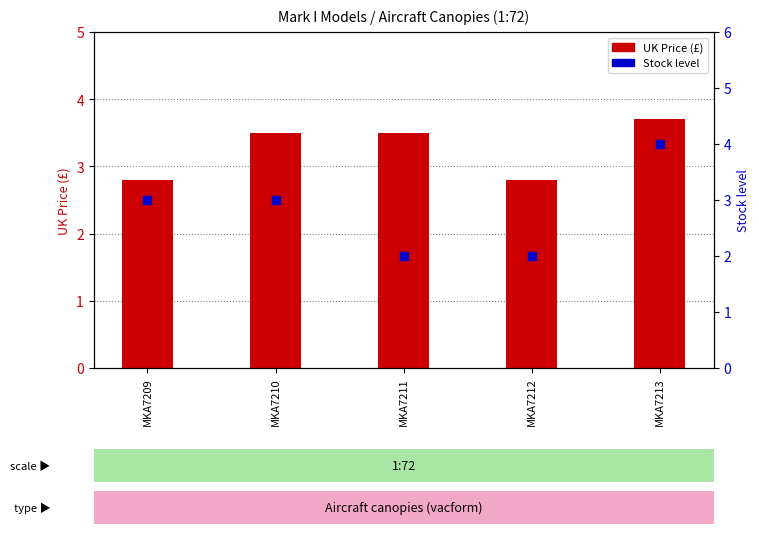

What are all the series names shown in the legend?

UK Price, Stock level